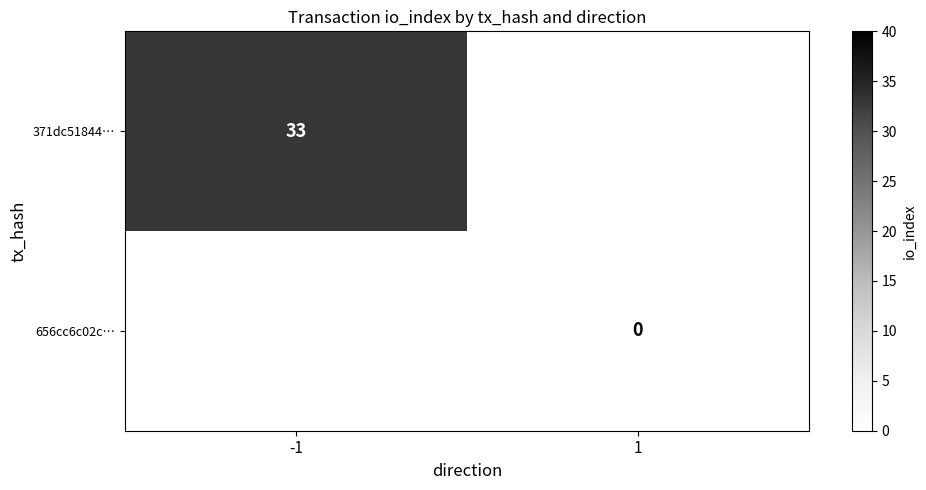

Which category has the lowest value across all series?

1